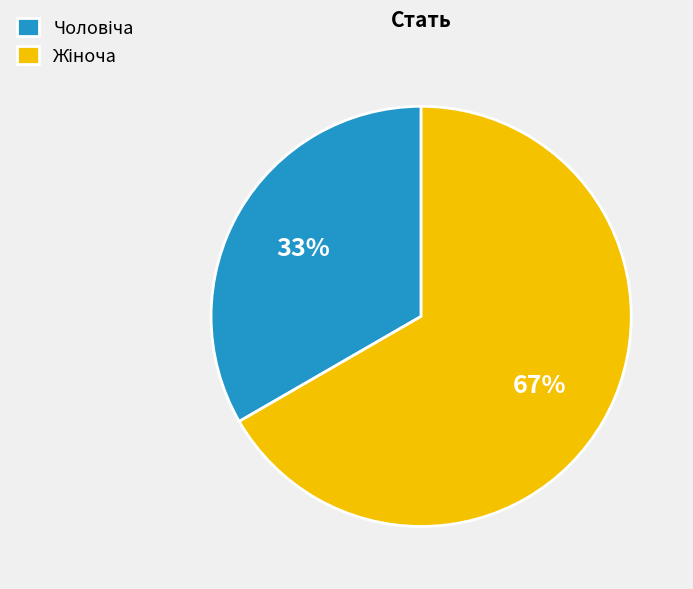

Is there any slice that represents more than half of the pie?

Yes